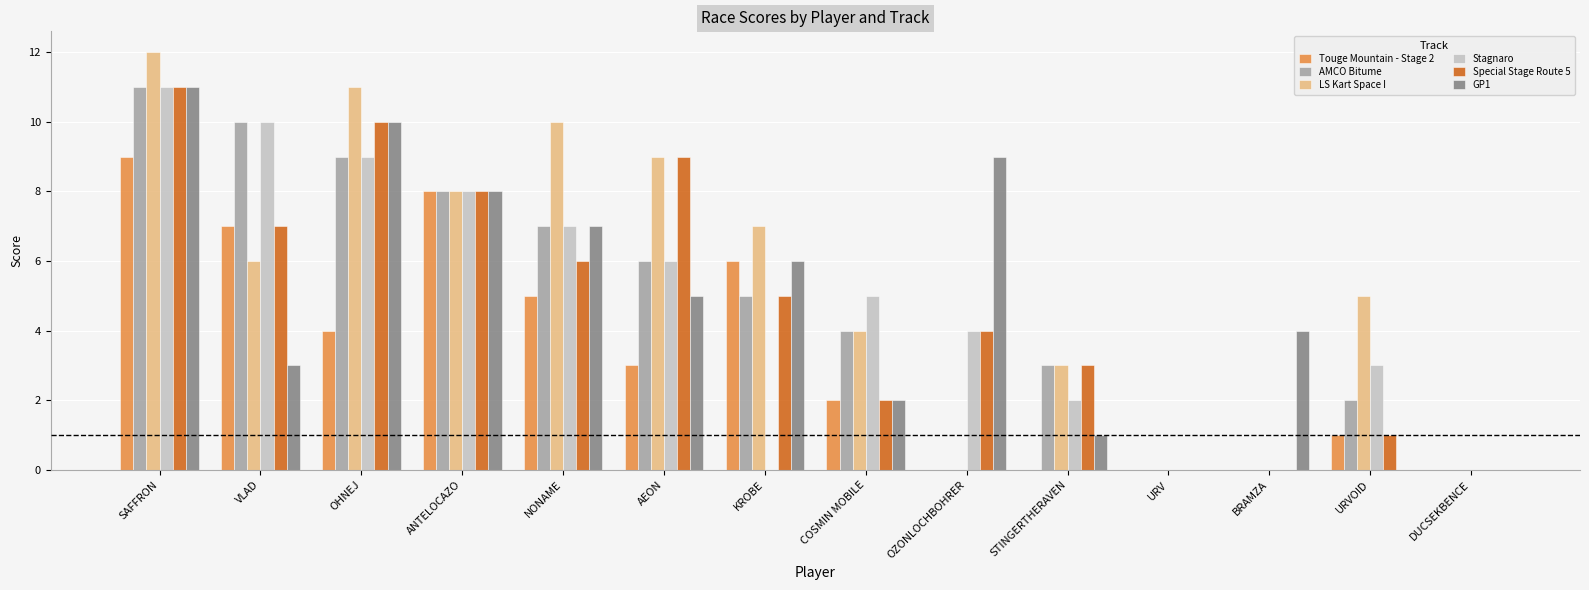

Is the value of Stagnaro at SAFFRON greater than the value of AMCO Bitume at URV?

Yes